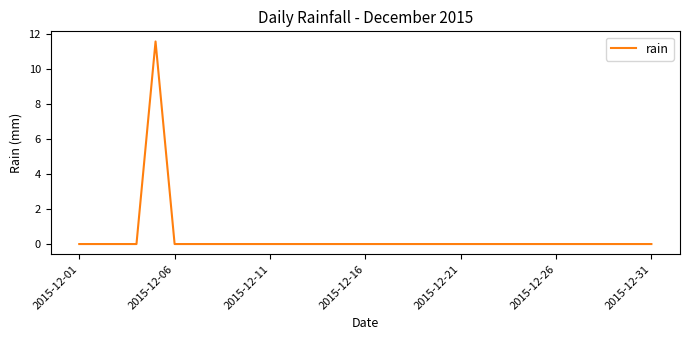

What is the maximum value shown in the chart?

11.6